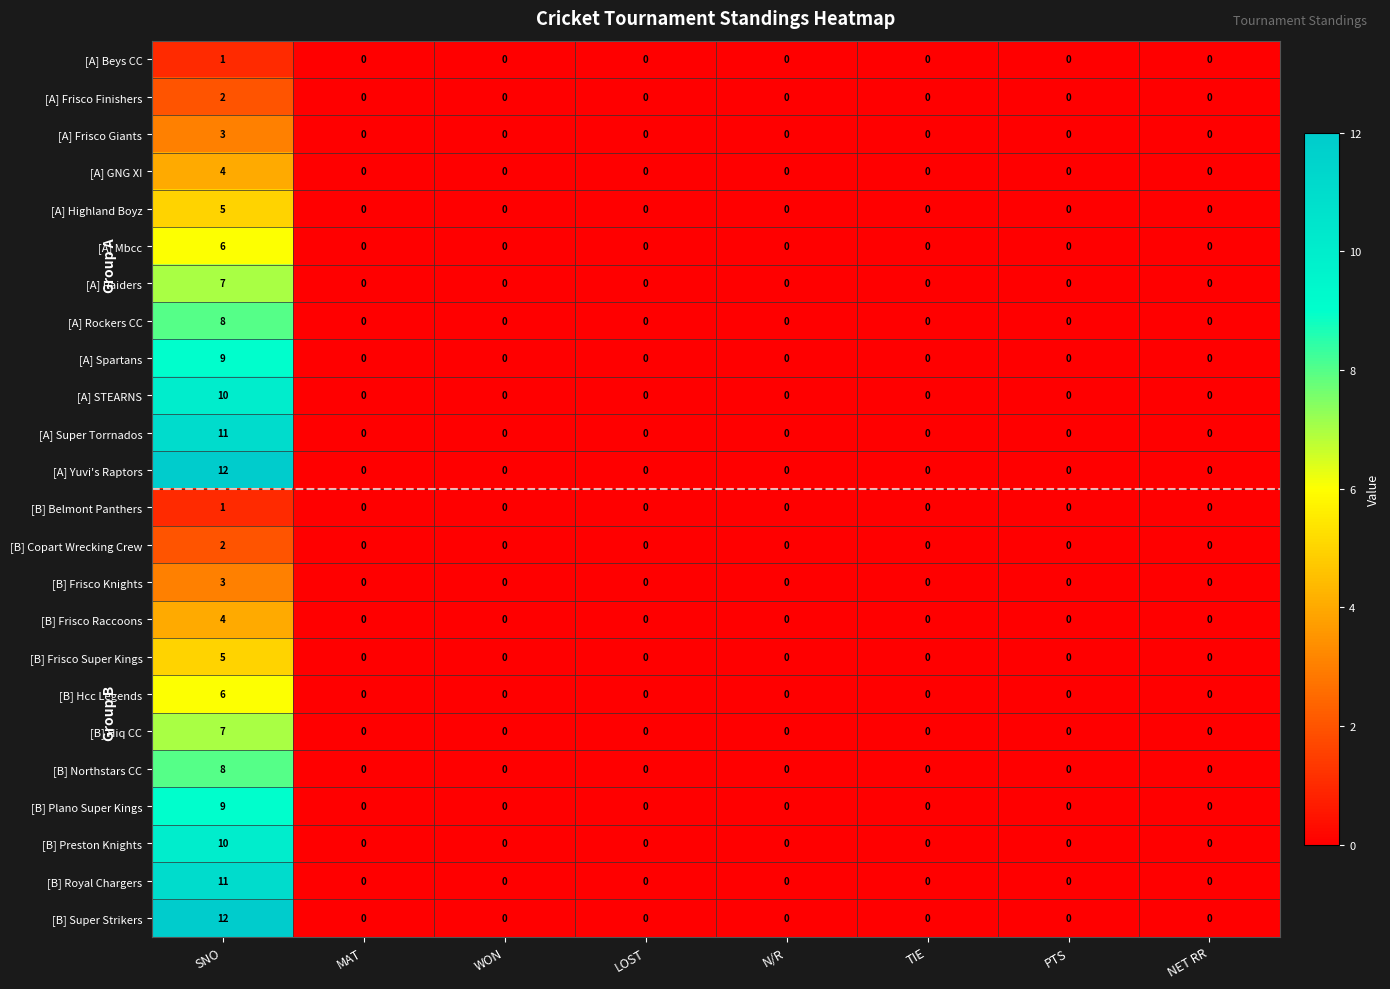

What is the difference between the highest and lowest values at SNO?

11